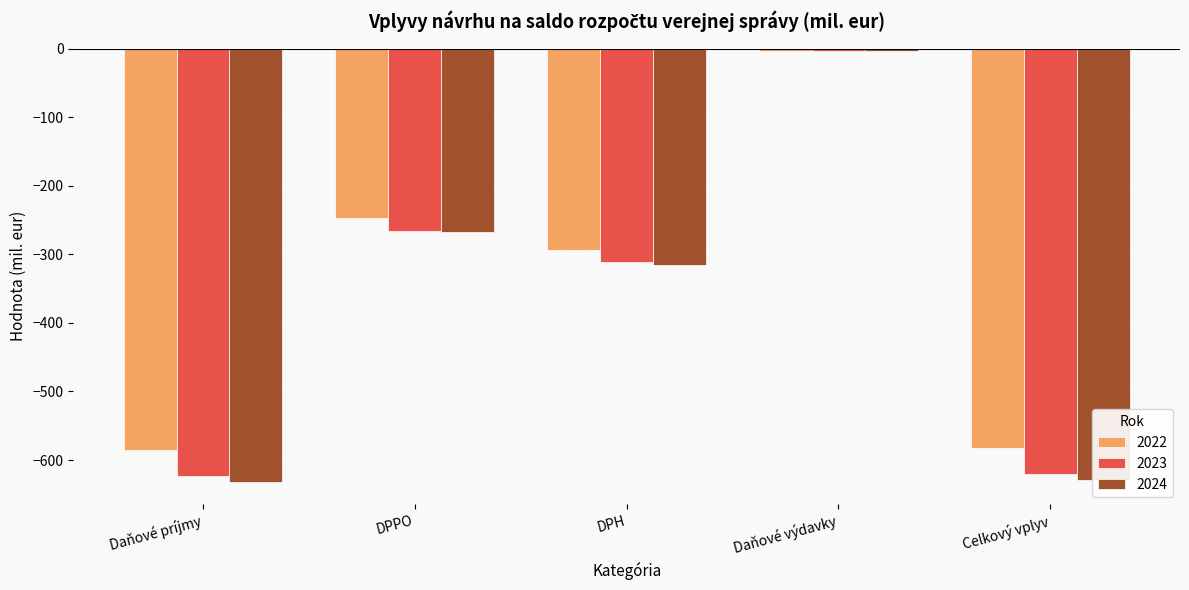

Reading right to left, extract all data points from this chart.

2022: Celkový vplyv=-582.0	Daňové výdavky=-3.7	DPH=-294.4	DPPO=-246.9	Daňové príjmy=-585.7
2023: Celkový vplyv=-619.9	Daňové výdavky=-4.0	DPH=-311.2	DPPO=-265.7	Daňové príjmy=-623.9
2024: Celkový vplyv=-628.6	Daňové výdavky=-4.0	DPH=-315.9	DPPO=-267.1	Daňové príjmy=-632.7